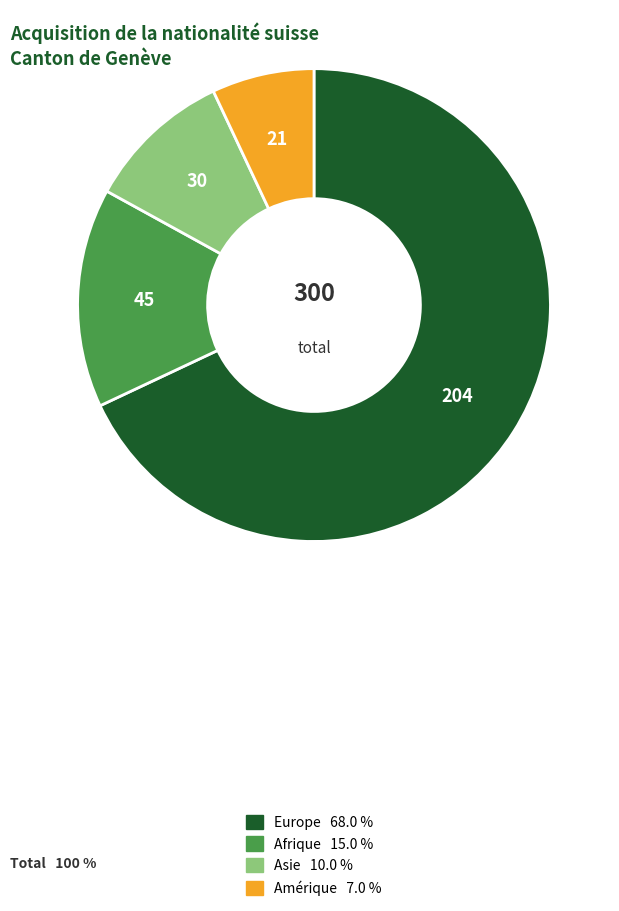

Does any single category account for the majority?

Yes